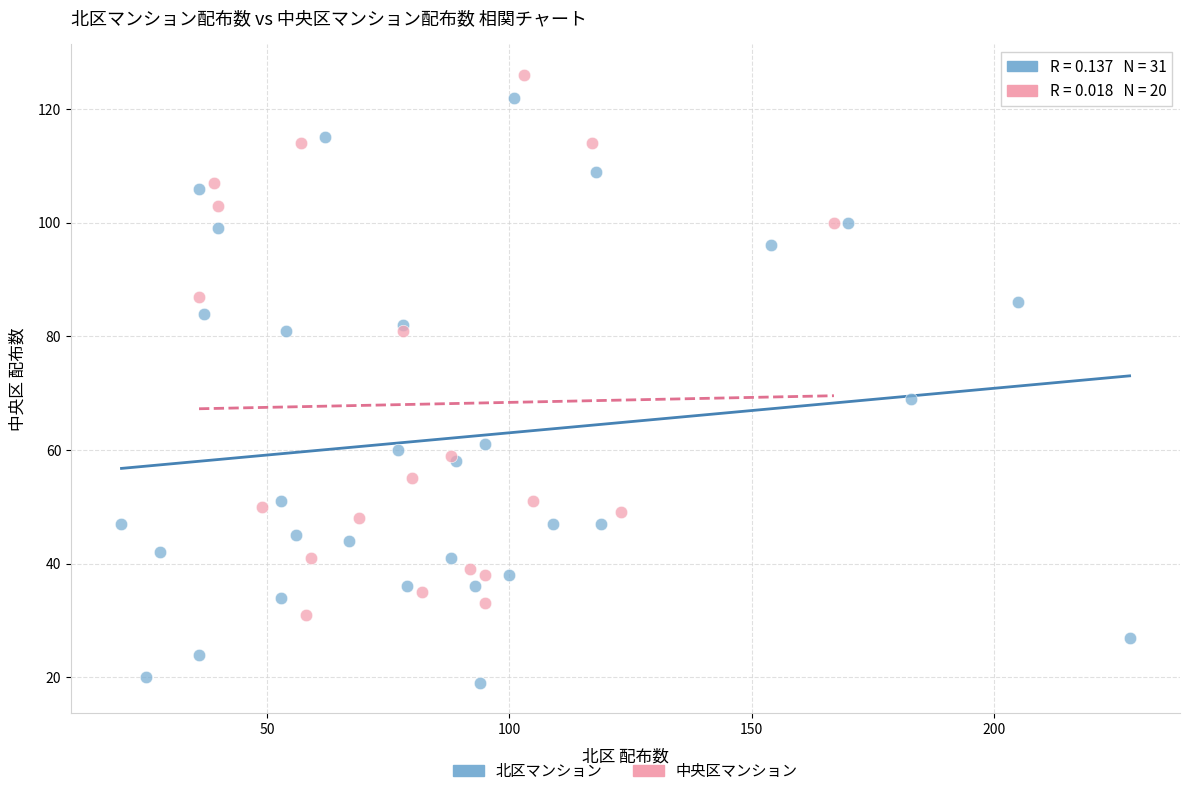

Which series contains the lowest Y value?

北区マンション